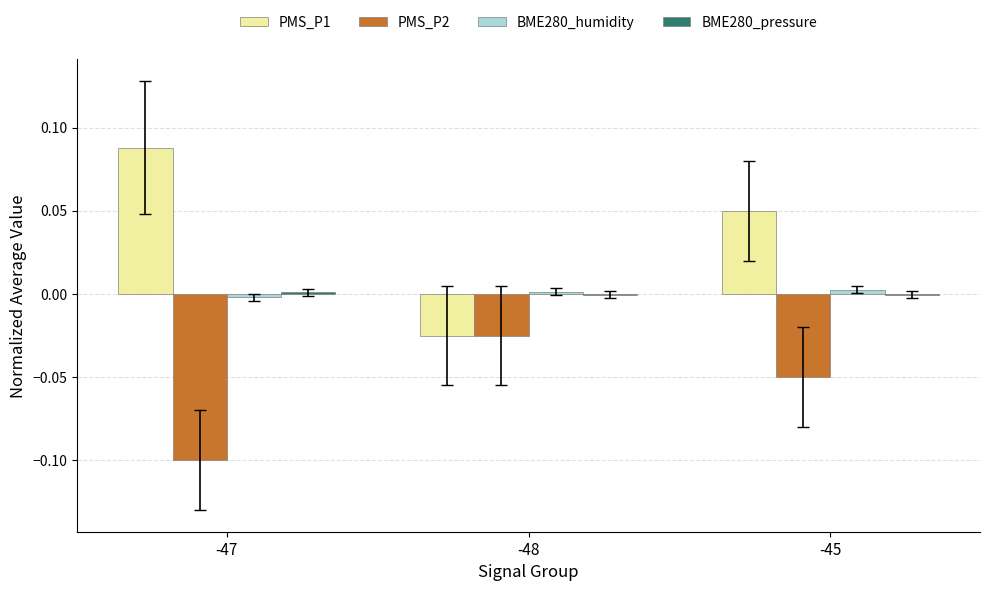

True or false: PMS_P2 has a value of -0.0 at -48.

True